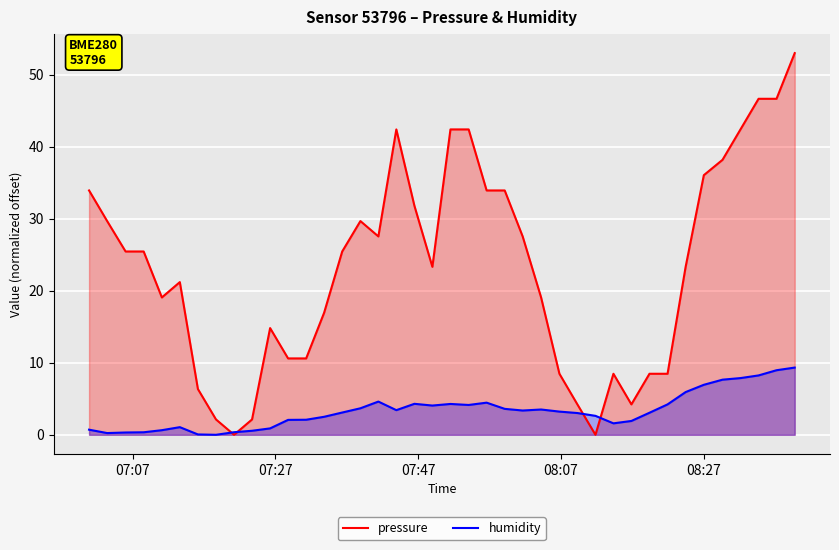

How many lines are shown in the chart?

2